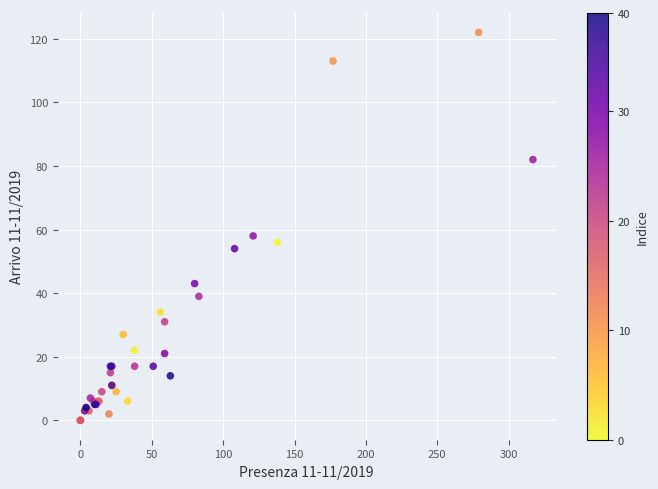

What Y value in the scatter plot is closest to 61?

58